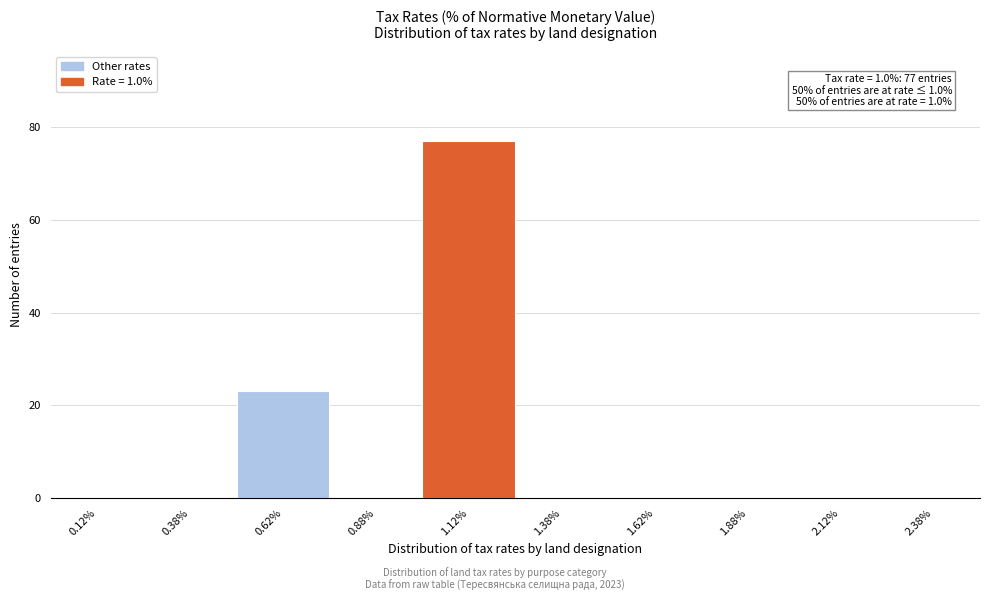

Which range on the x-axis has the tallest bar?

1.00 to 1.25